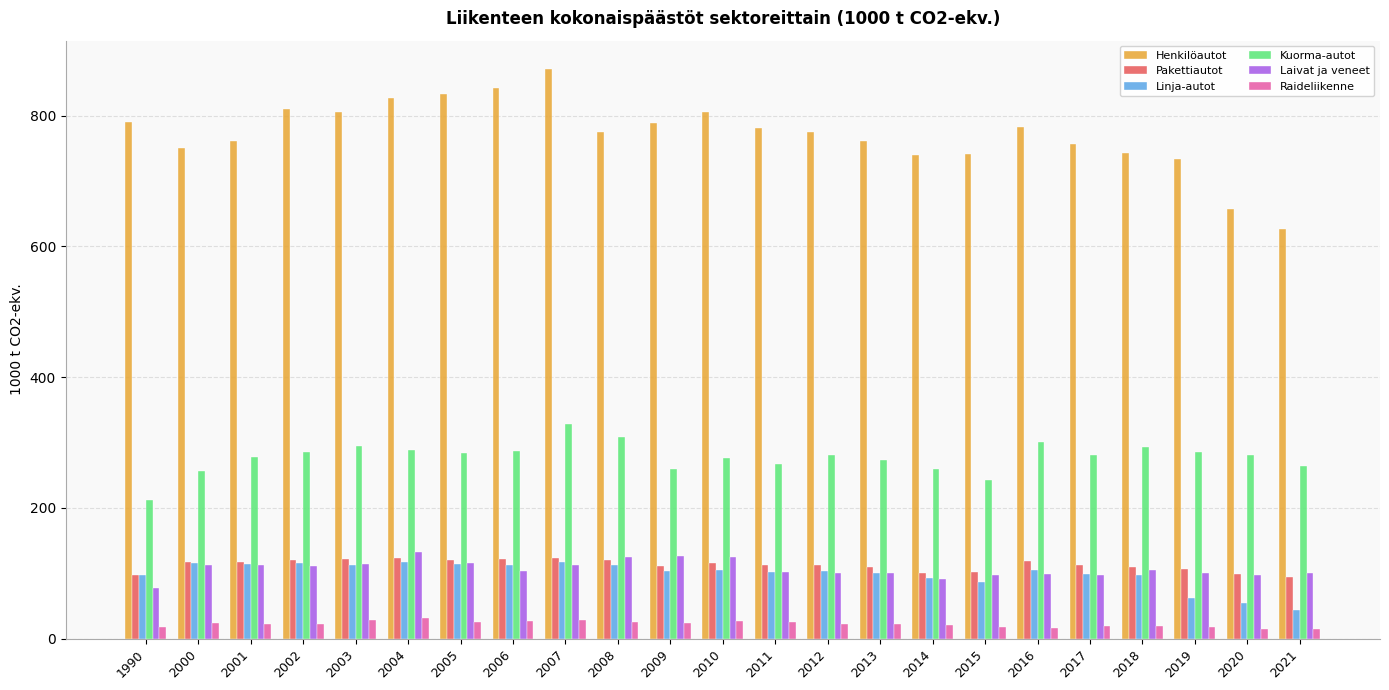

What is the difference between the maximum and minimum values in the Henkilöautot series?

245.0